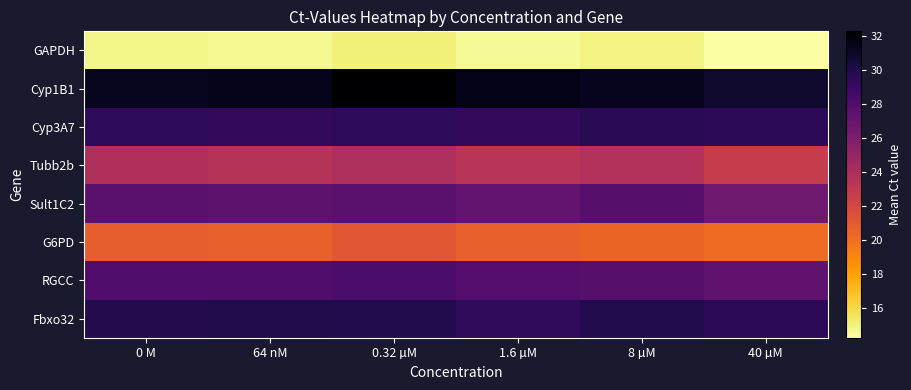

At 0 M, list the series in order from smallest to largest.

GAPDH, G6PD, Tubb2b, Sult1C2, RGCC, Cyp3A7, Fbxo32, Cyp1B1